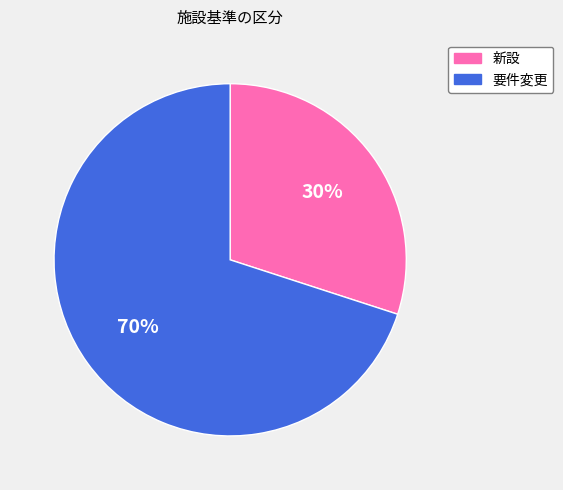

Rank the categories by value from lowest to highest.

新設, 要件変更